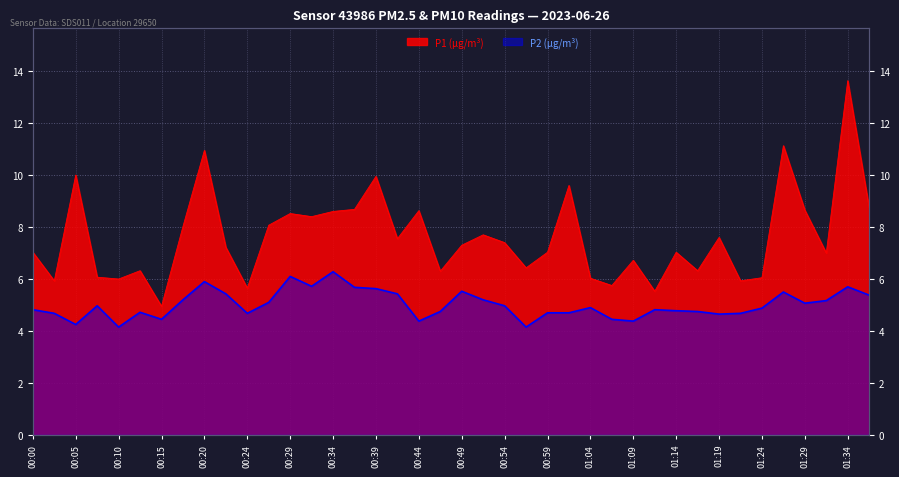

Between 00:10 and 00:59, which series saw the biggest shift?

P1